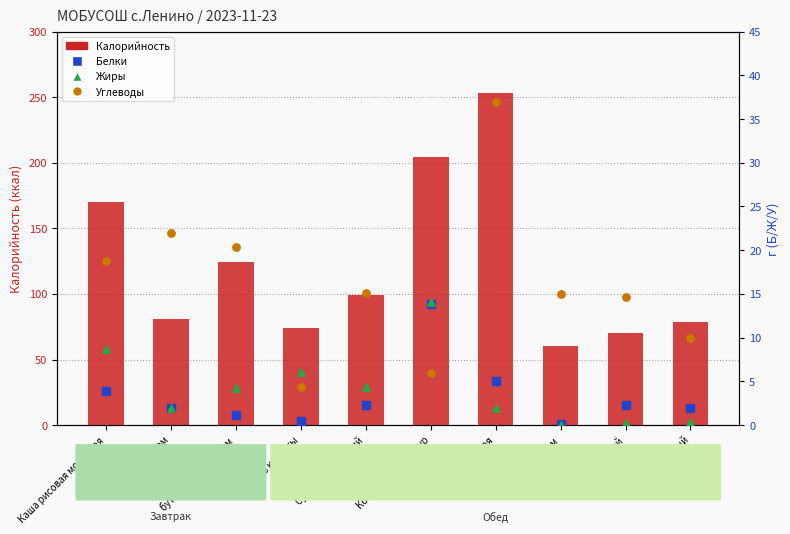

What are all the series names shown in the legend?

Калорийность, Белки, Жиры, Углеводы